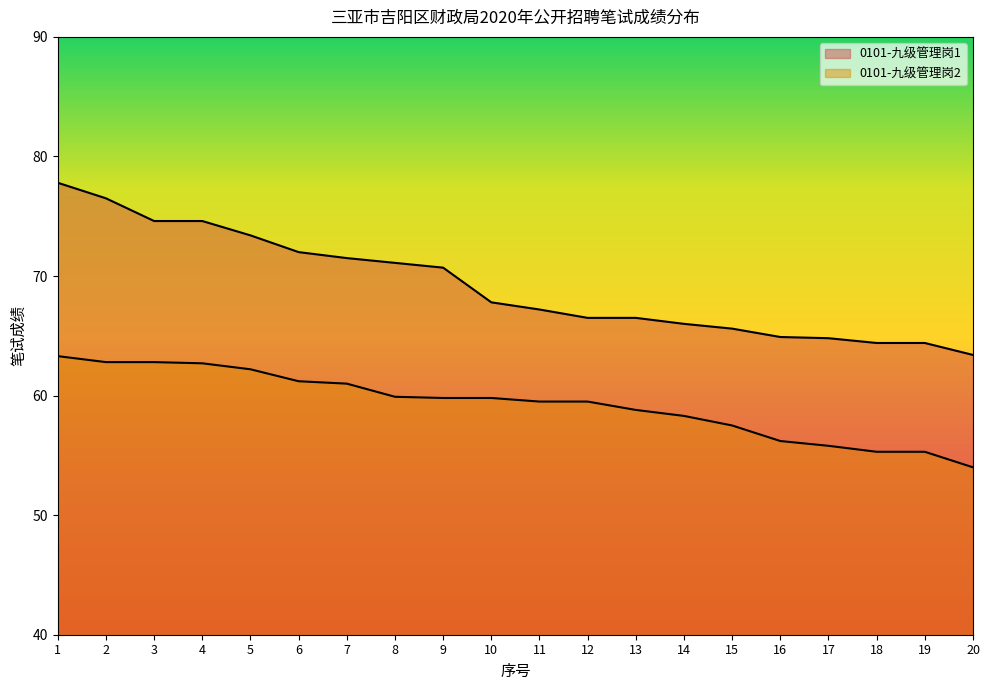

True or false: 0101-九级管理岗1 has more than 1 points higher than both neighbors.

False